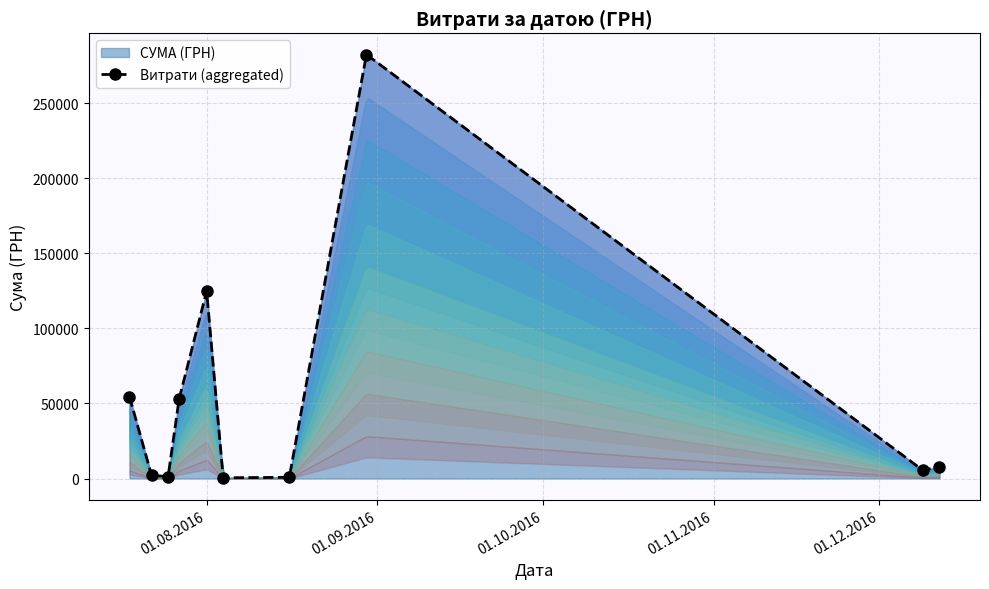

In Витрати (aggregated), how many points are higher than both neighbors (excluding endpoints)?

2